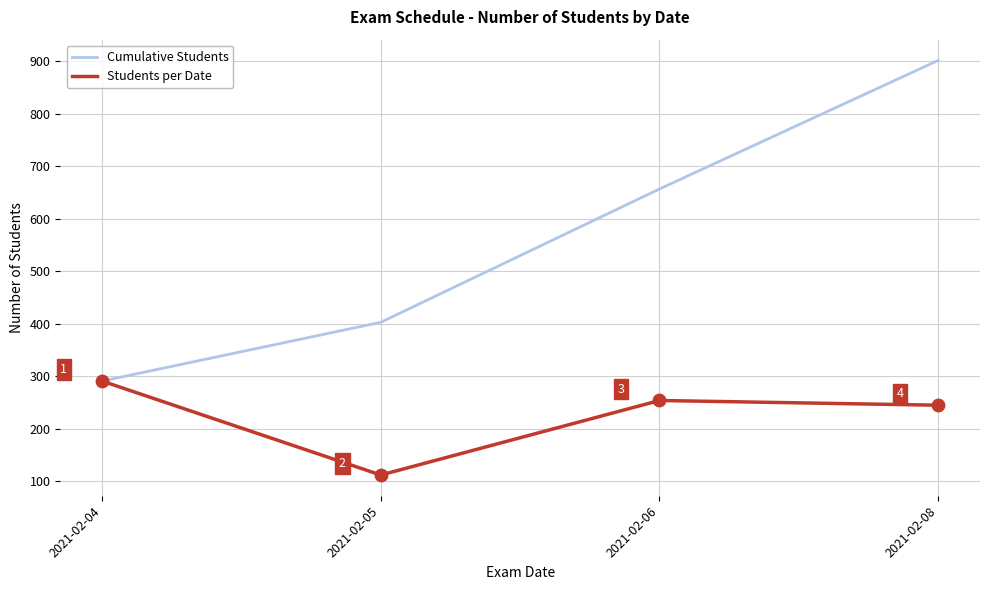

Is the value of Students per Date at 2021-02-06 greater than the value of Cumulative Students at 2021-02-06?

No